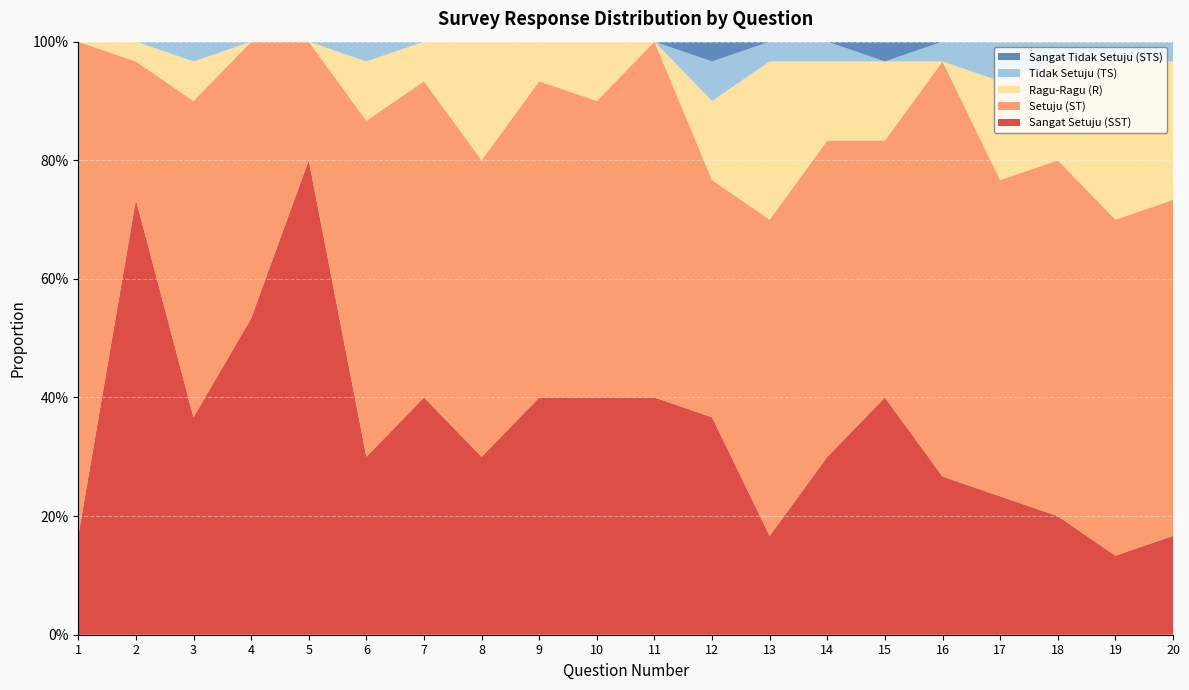

Reading left to right, extract all data points from this chart.

Sangat Setuju (SST): 1=0.2	2=0.7	3=0.4	4=0.5	5=0.8	6=0.3	7=0.4	8=0.3	9=0.4	10=0.4	11=0.4	12=0.4	13=0.2	14=0.3	15=0.4	16=0.3	17=0.2	18=0.2	19=0.1	20=0.2
Setuju (ST): 1=0.8	2=0.2	3=0.5	4=0.5	5=0.2	6=0.6	7=0.5	8=0.5	9=0.5	10=0.5	11=0.6	12=0.4	13=0.5	14=0.5	15=0.4	16=0.7	17=0.5	18=0.6	19=0.6	20=0.6
Ragu-Ragu (R): 1=0.0	2=0.0	3=0.1	4=0.0	5=0.0	6=0.1	7=0.1	8=0.2	9=0.1	10=0.1	11=0.0	12=0.1	13=0.3	14=0.1	15=0.1	16=0.0	17=0.2	18=0.2	19=0.3	20=0.2
Tidak Setuju (TS): 1=0.0	2=0.0	3=0.0	4=0.0	5=0.0	6=0.0	7=0.0	8=0.0	9=0.0	10=0.0	11=0.0	12=0.1	13=0.0	14=0.0	15=0.0	16=0.0	17=0.1	18=0.0	19=0.0	20=0.0
Sangat Tidak Setuju (STS): 1=0.0	2=0.0	3=0.0	4=0.0	5=0.0	6=0.0	7=0.0	8=0.0	9=0.0	10=0.0	11=0.0	12=0.0	13=0.0	14=0.0	15=0.0	16=0.0	17=0.0	18=0.0	19=0.0	20=0.0